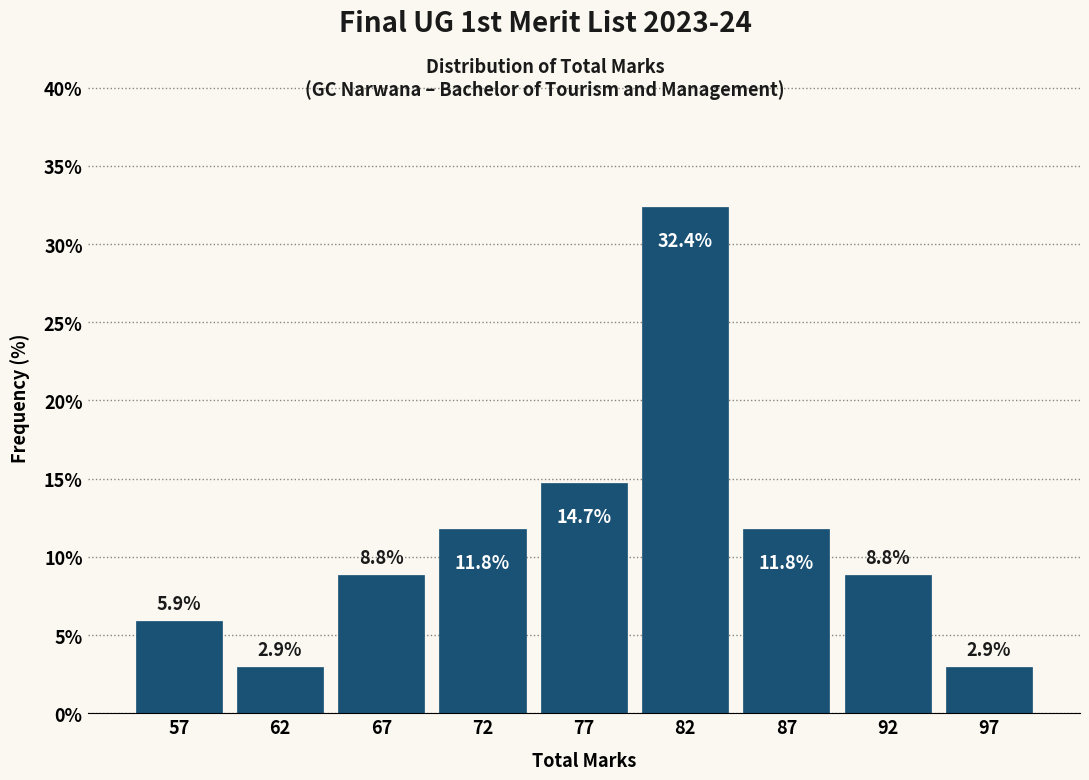

Reading left to right, list all the values displayed in this chart.

57=5.9	62=2.9	67=8.8	72=11.8	77=14.7	82=32.4	87=11.8	92=8.8	97=2.9